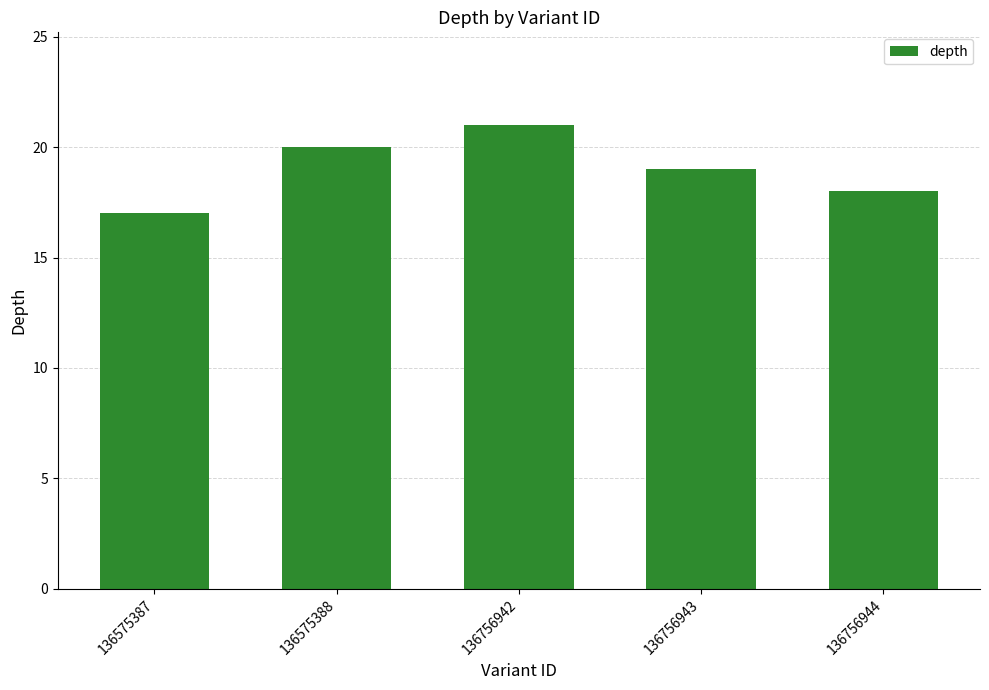

The value at 136756942 is 21. True or false?

True